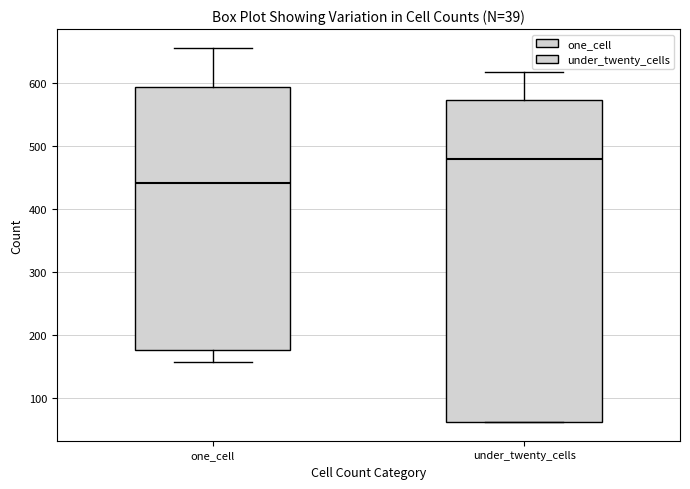

Reading left to right, transcribe this box plot: for each box, give where its median line is, the range the box spans, and where its two whiskers end, as read against the y-axis. The values are not printed on the chart, so give them approximately, as read against the axis.

one_cell: median 440, box 180 to 590, whiskers 160 to 660
under_twenty_cells: median 480, box 60 to 570, whiskers 60 to 620